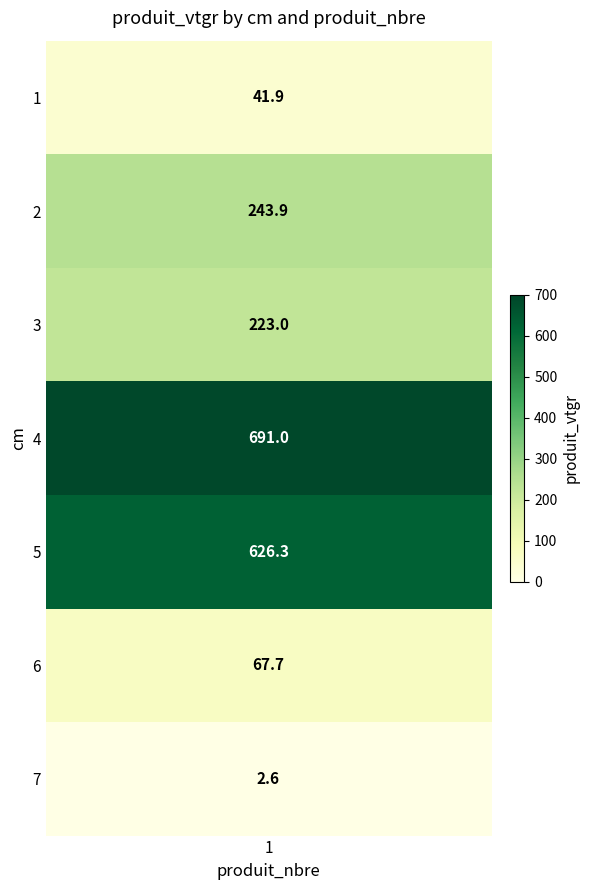

What is the maximum value shown in the chart?

691.0